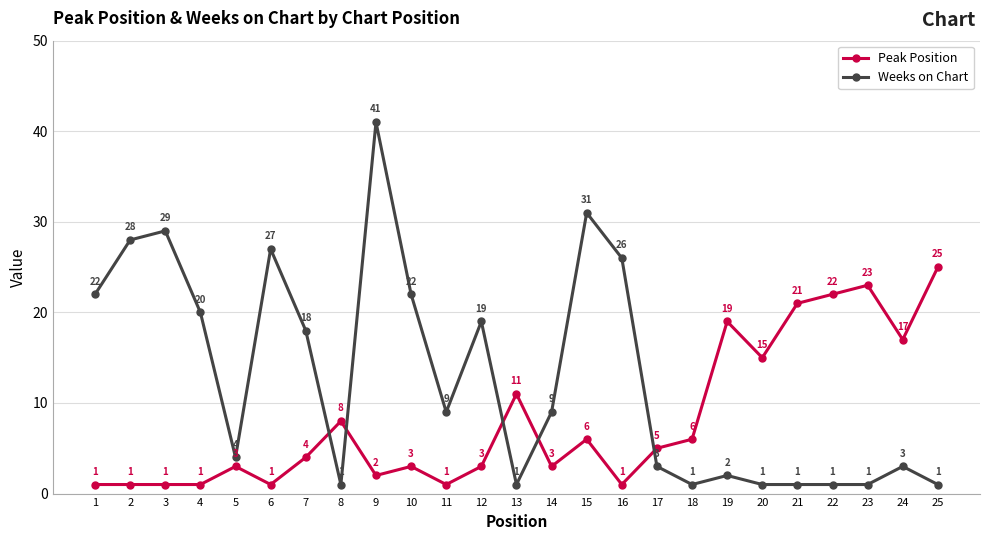

What is the approximate value of Weeks on Chart at 6, to the nearest 5?

25